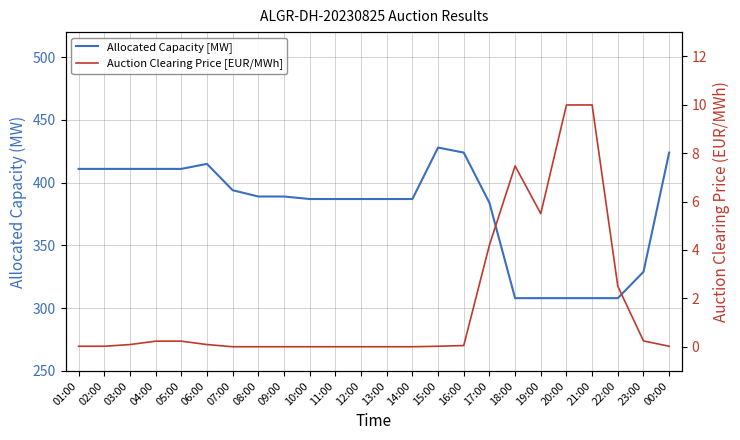

True or false: Allocated Capacity [MW] has more than 1 points higher than both neighbors.

True